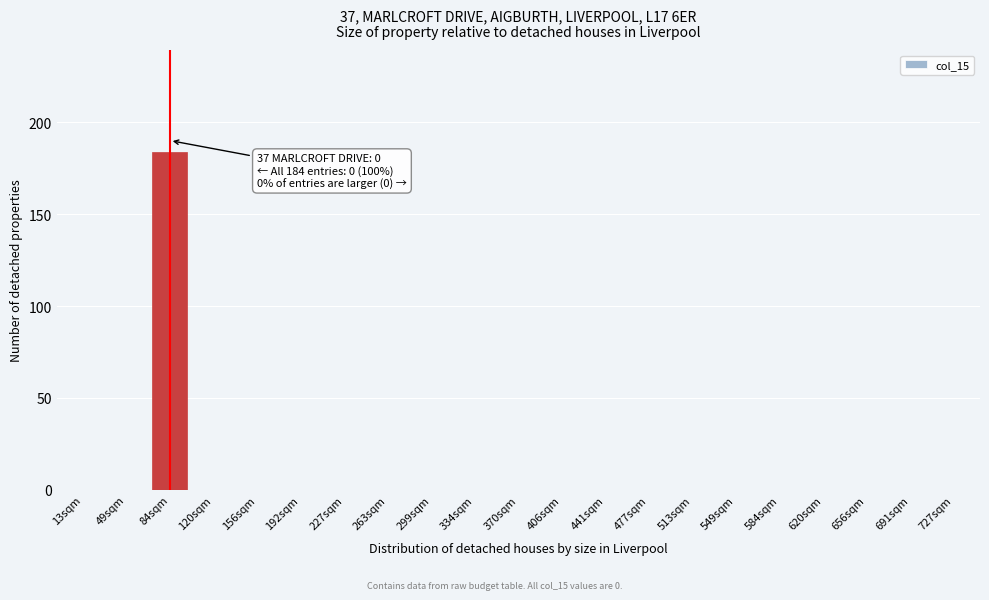

What is the sum of all values?

184